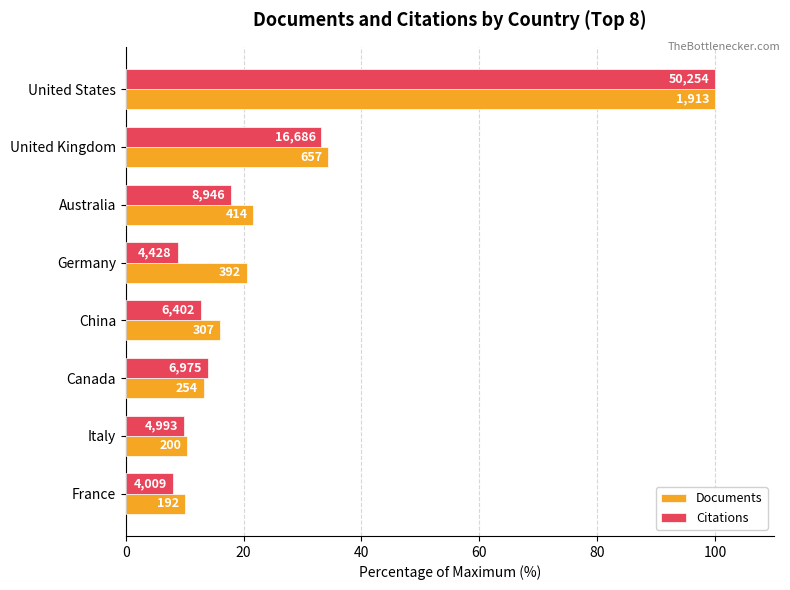

Rank the series by their maximum value, from highest to lowest.

Documents, Citations